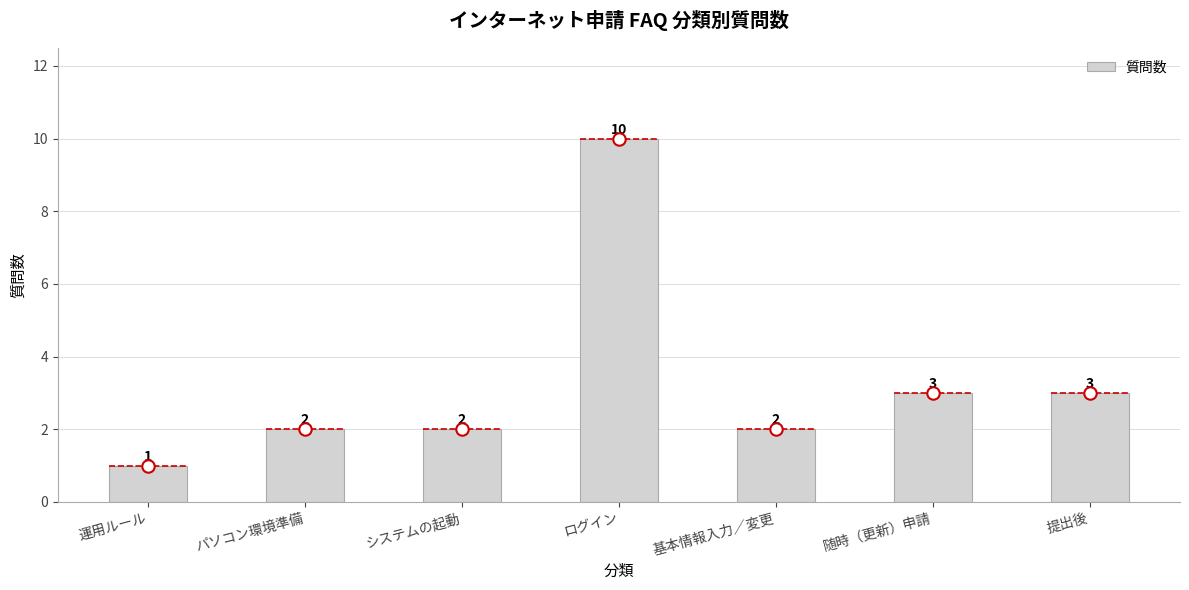

Between 随時（更新）申請 and パソコン環境準備, which is larger?

随時（更新）申請